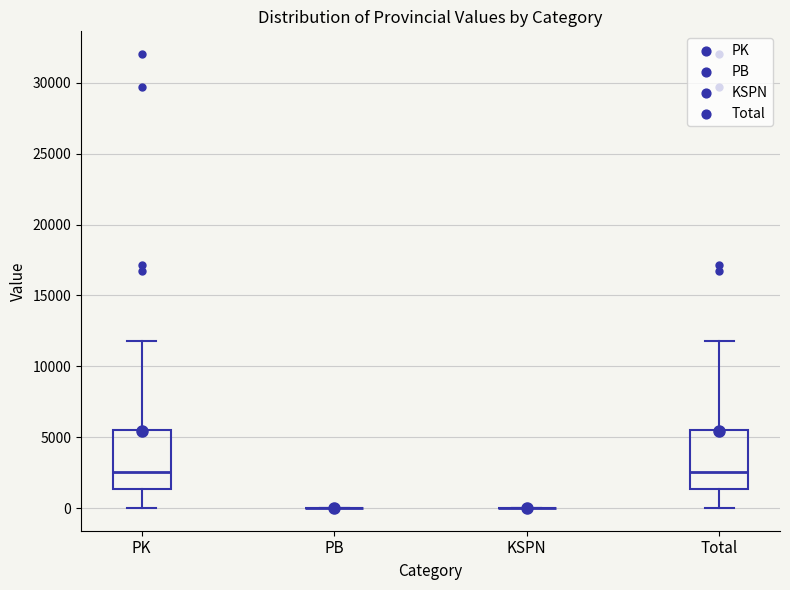

Where is the upper edge of the box for PK on the y-axis? The values are not printed on the chart, so give them approximately, as read against the axis.

5500